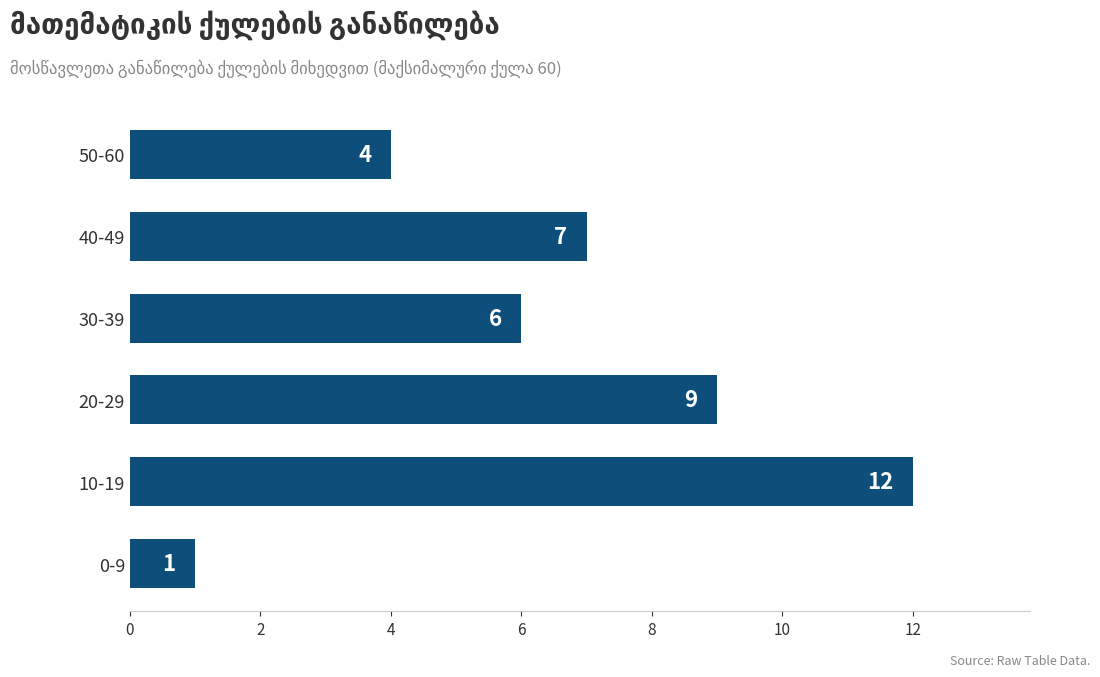

List the labels in order of value, largest first.

10-19, 20-29, 40-49, 30-39, 50-60, 0-9